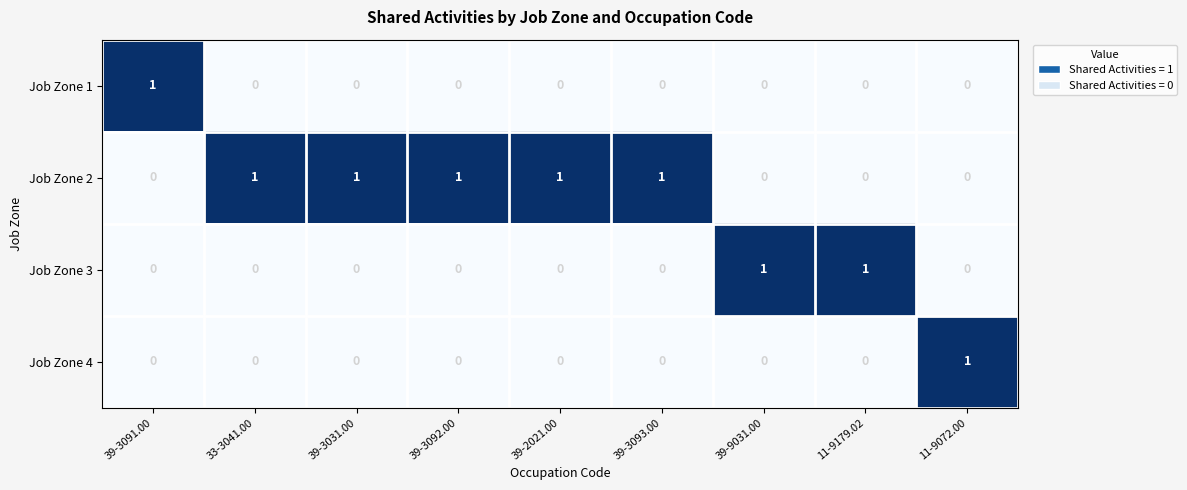

How many positive values does the Job Zone 1 series have?

1